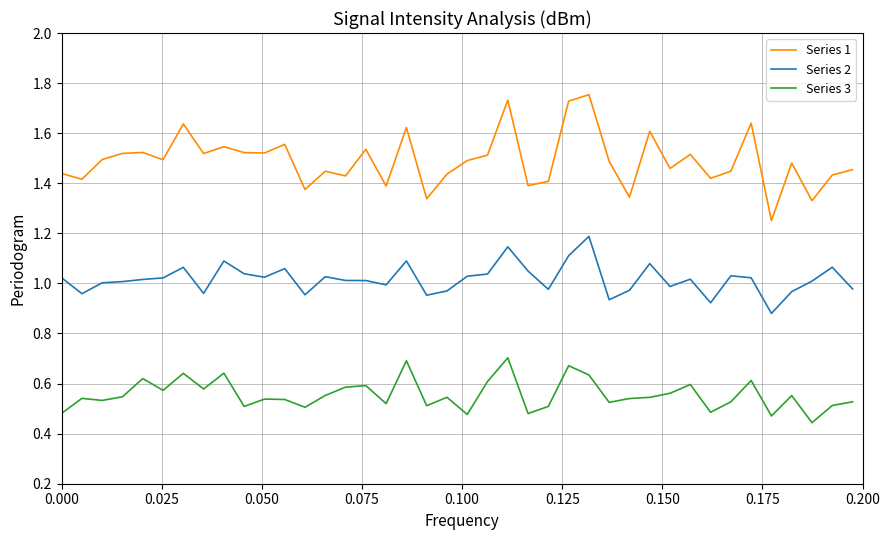

Which series has the largest total across all categories?

Series 1